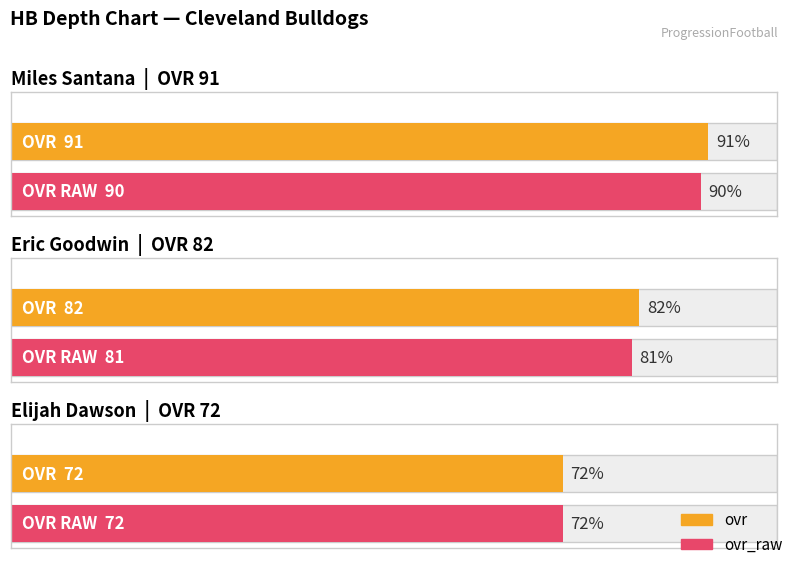

Where does the ovr series first go above 82?

Miles